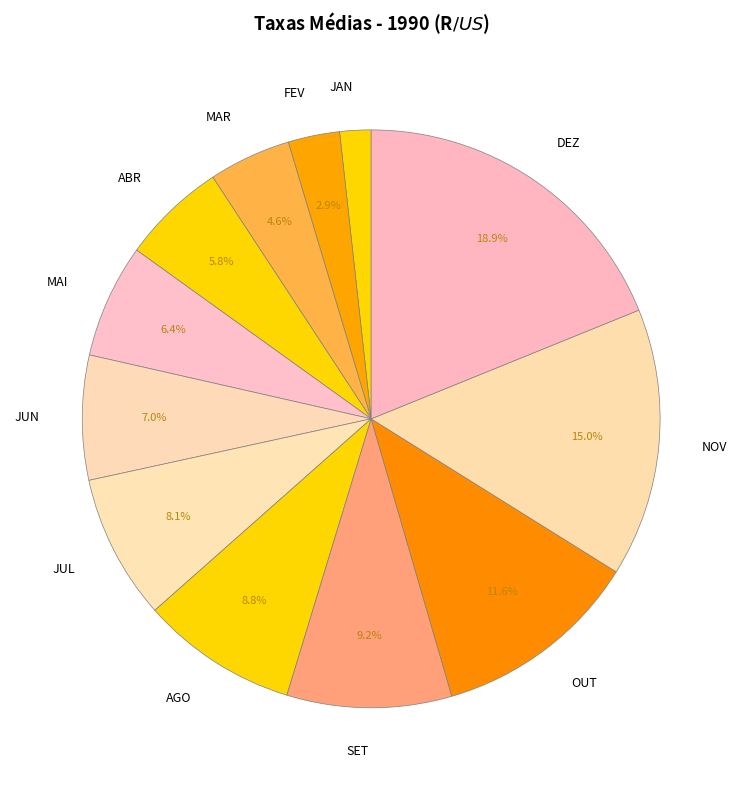

The JUL slice represents 8% of the pie. True or false?

True